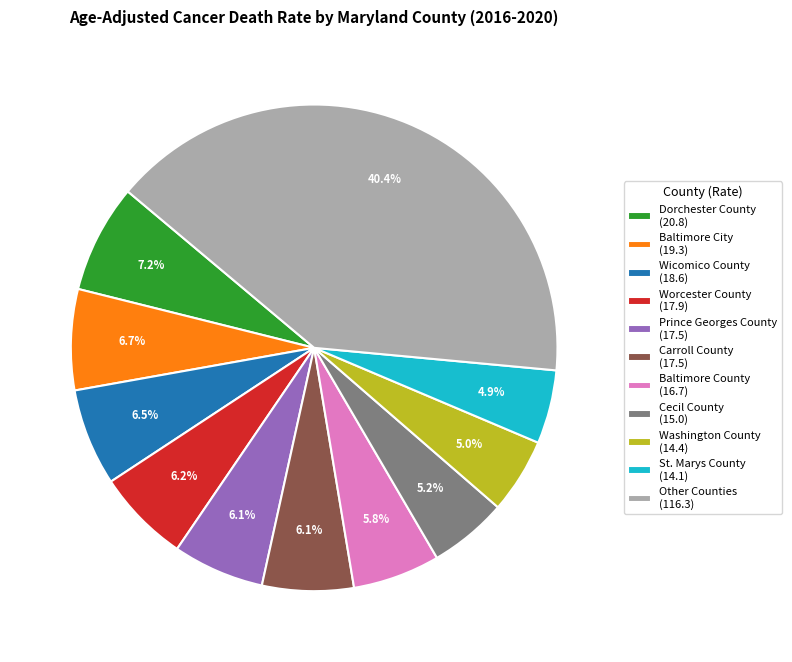

How many segments does this pie chart have?

11